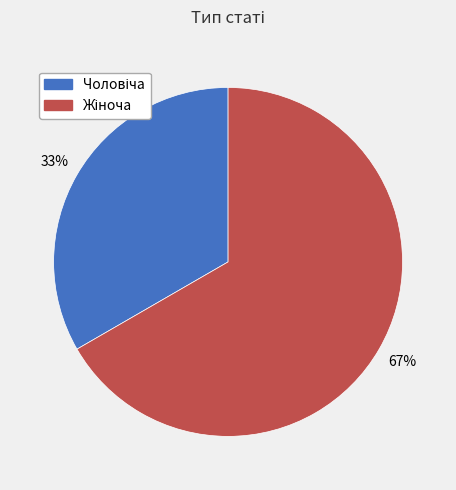

How many slices are in this pie chart?

2